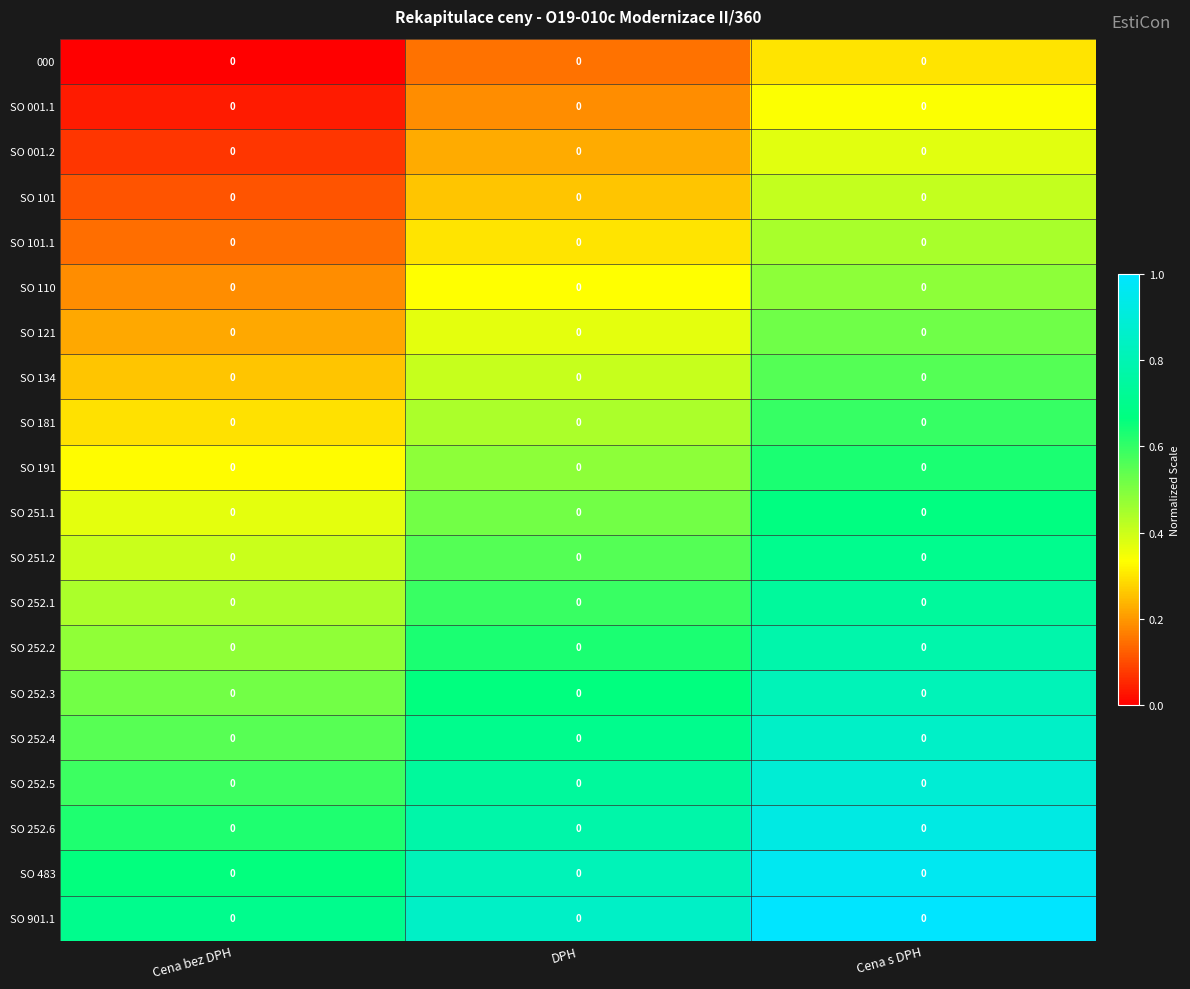

Reading left to right, extract all data points from this chart.

000: Cena bez DPH=0.0	DPH=0.0	Cena s DPH=0.0
SO 001.1: Cena bez DPH=0.0	DPH=0.0	Cena s DPH=0.0
SO 001.2: Cena bez DPH=0.0	DPH=0.0	Cena s DPH=0.0
SO 101: Cena bez DPH=0.0	DPH=0.0	Cena s DPH=0.0
SO 101.1: Cena bez DPH=0.0	DPH=0.0	Cena s DPH=0.0
SO 110: Cena bez DPH=0.0	DPH=0.0	Cena s DPH=0.0
SO 121: Cena bez DPH=0.0	DPH=0.0	Cena s DPH=0.0
SO 134: Cena bez DPH=0.0	DPH=0.0	Cena s DPH=0.0
SO 181: Cena bez DPH=0.0	DPH=0.0	Cena s DPH=0.0
SO 191: Cena bez DPH=0.0	DPH=0.0	Cena s DPH=0.0
SO 251.1: Cena bez DPH=0.0	DPH=0.0	Cena s DPH=0.0
SO 251.2: Cena bez DPH=0.0	DPH=0.0	Cena s DPH=0.0
SO 252.1: Cena bez DPH=0.0	DPH=0.0	Cena s DPH=0.0
SO 252.2: Cena bez DPH=0.0	DPH=0.0	Cena s DPH=0.0
SO 252.3: Cena bez DPH=0.0	DPH=0.0	Cena s DPH=0.0
SO 252.4: Cena bez DPH=0.0	DPH=0.0	Cena s DPH=0.0
SO 252.5: Cena bez DPH=0.0	DPH=0.0	Cena s DPH=0.0
SO 252.6: Cena bez DPH=0.0	DPH=0.0	Cena s DPH=0.0
SO 483: Cena bez DPH=0.0	DPH=0.0	Cena s DPH=0.0
SO 901.1: Cena bez DPH=0.0	DPH=0.0	Cena s DPH=0.0